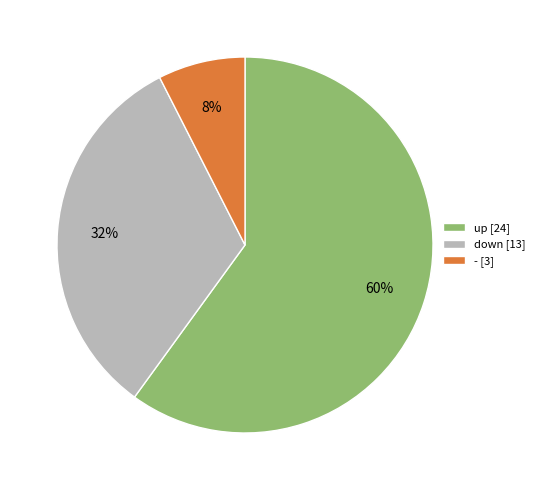

The up slice represents 60% of the pie. True or false?

True